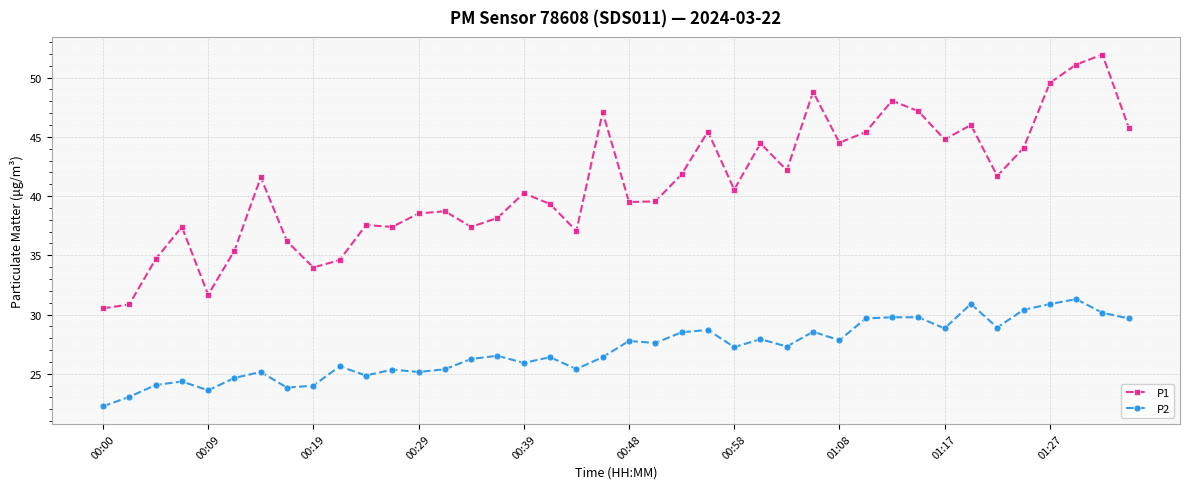

True or false: P2 has more than 0 points higher than both neighbors.

True